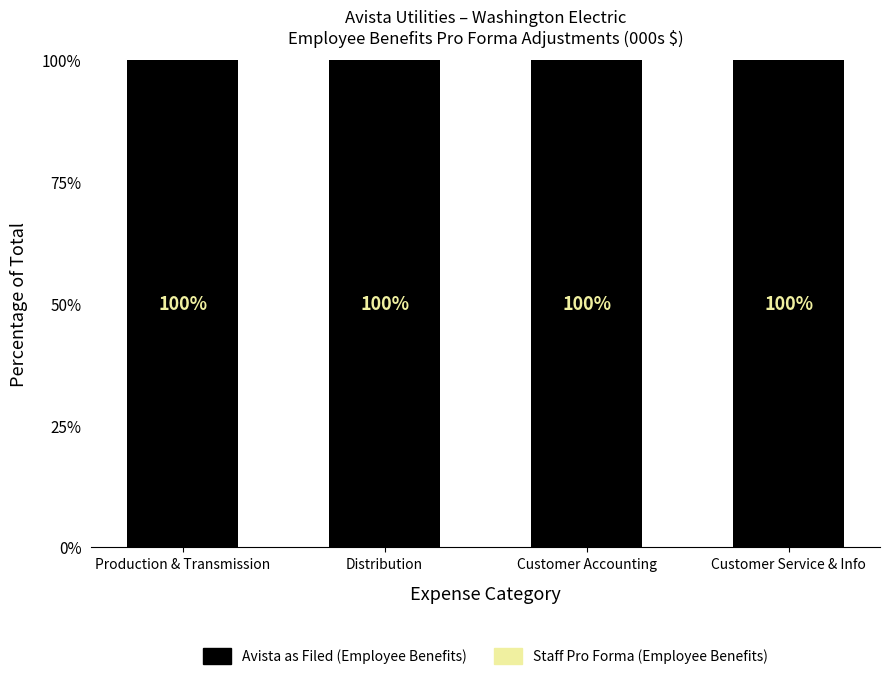

What is the total value across all series at Customer Accounting?

100